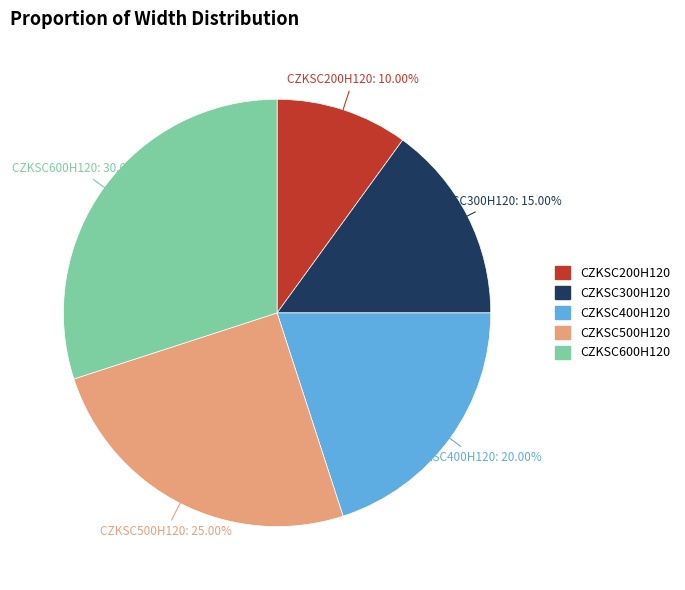

Is there a majority slice in this chart?

No